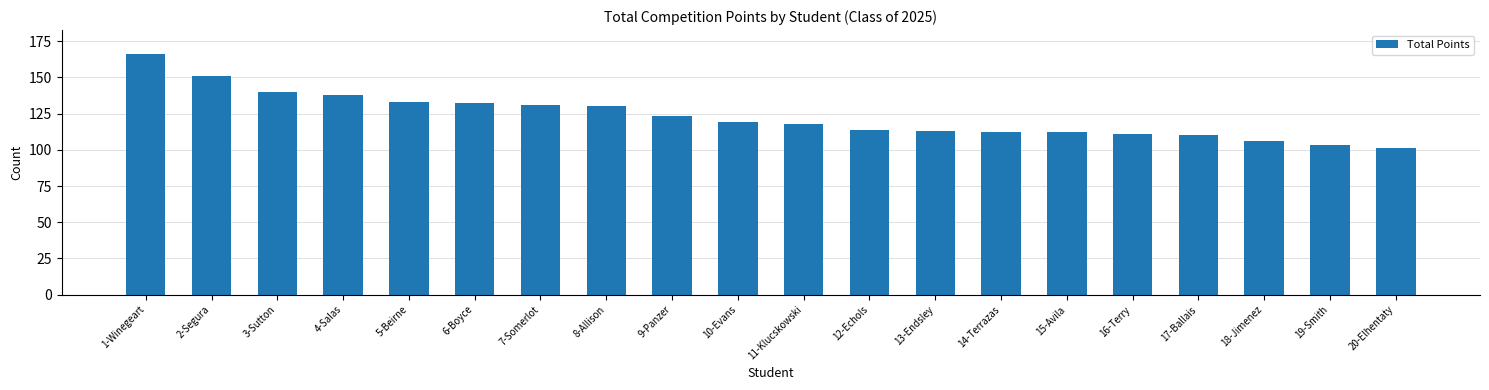

Reading right to left, transcribe all the data shown in this chart.

20-Elhentaty=101	19-Smith=103	18-Jimenez=106	17-Ballais=110	16-Terry=111	15-Avila=112	14-Terrazas=112	13-Endsley=113	12-Echols=114	11-Klucskowski=118	10-Evans=119	9-Panzer=123	8-Allison=130	7-Somerlot=131	6-Boyce=132	5-Beirne=133	4-Salas=138	3-Sutton=140	2-Segura=151	1-Winegeart=166